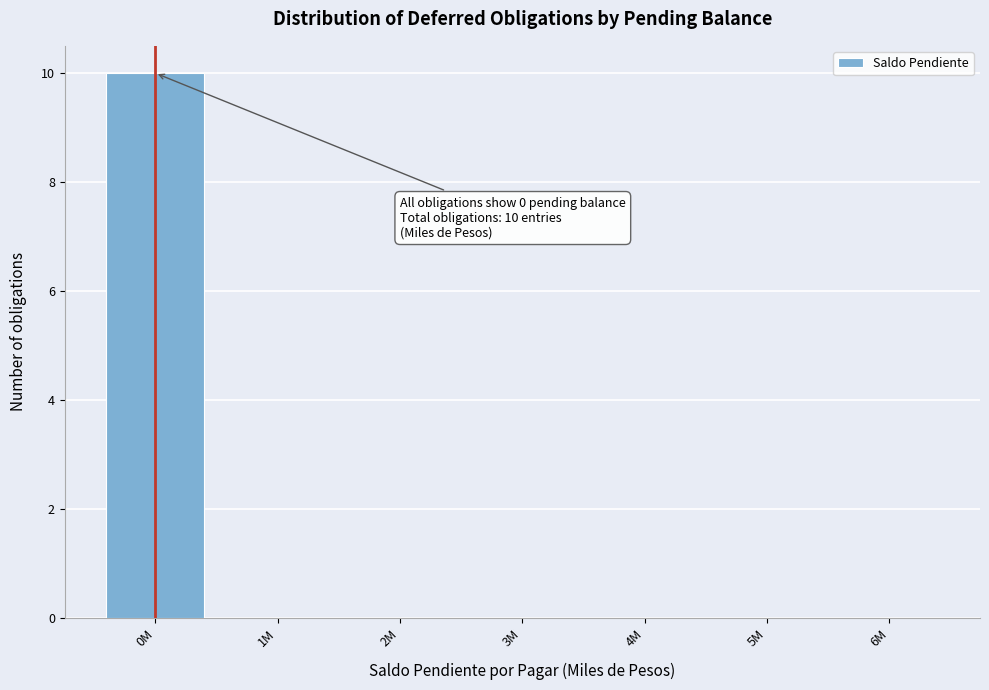

Reading right to left, extract all data points from this chart.

6M=0	5M=0	4M=0	3M=0	2M=0	1M=0	0M=10